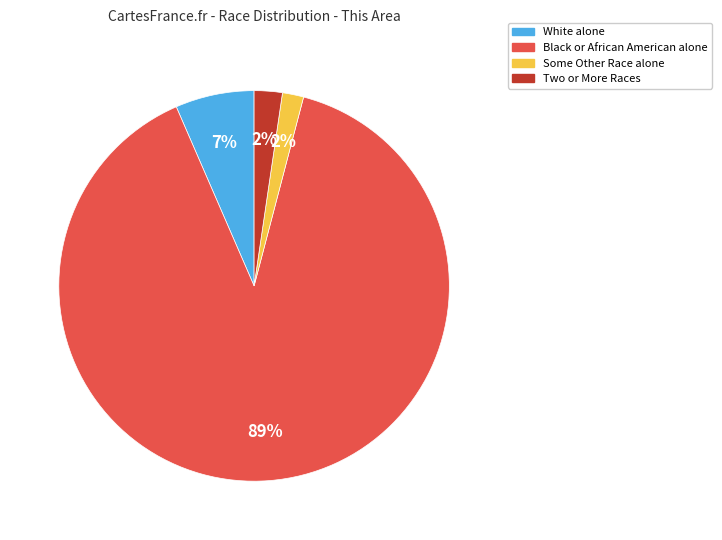

To the nearest percent, what is the average slice percentage?

25%